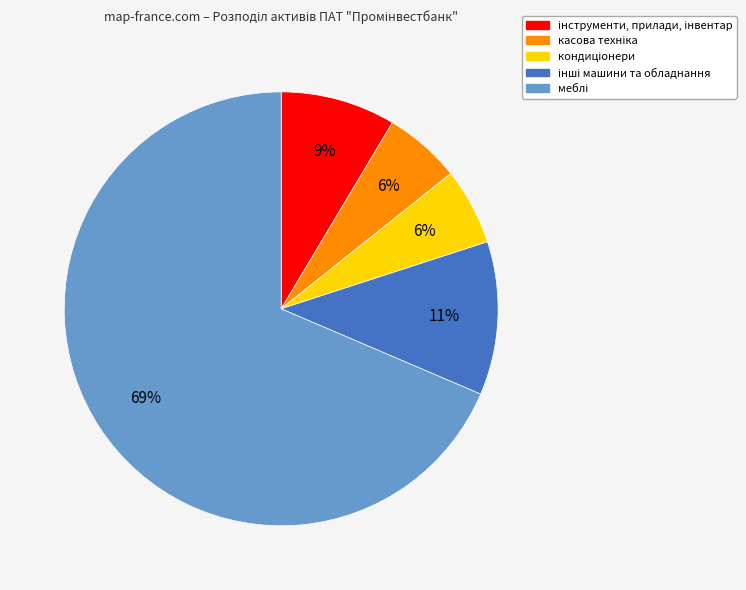

Is there any slice that represents more than half of the pie?

Yes